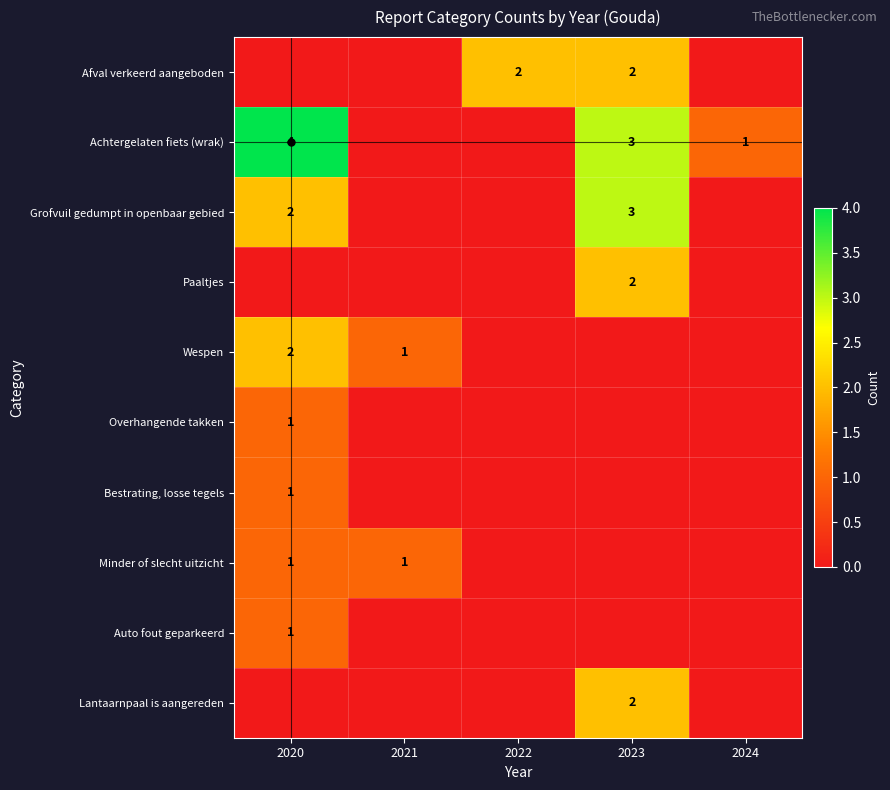

The Auto fout geparkeerd series shows 0 at 2023. True or false?

False